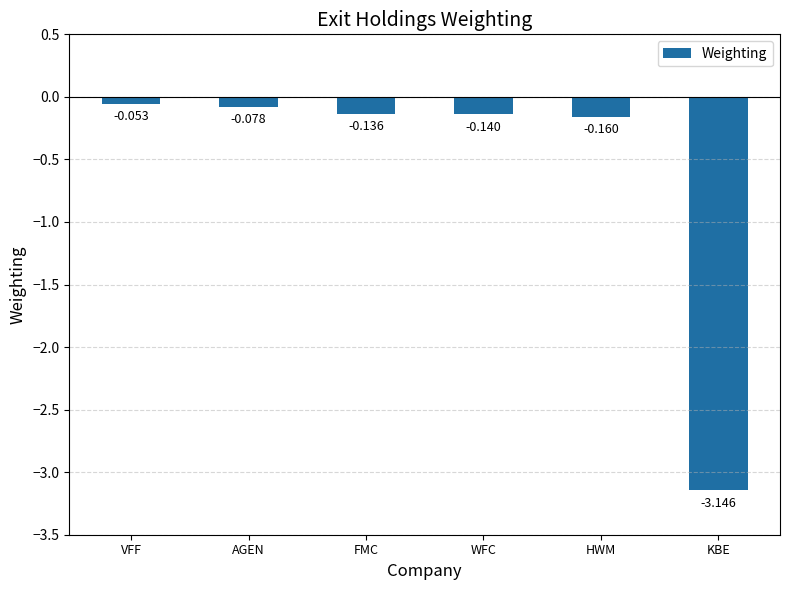

What is the label of the 3rd bar from the left?

FMC